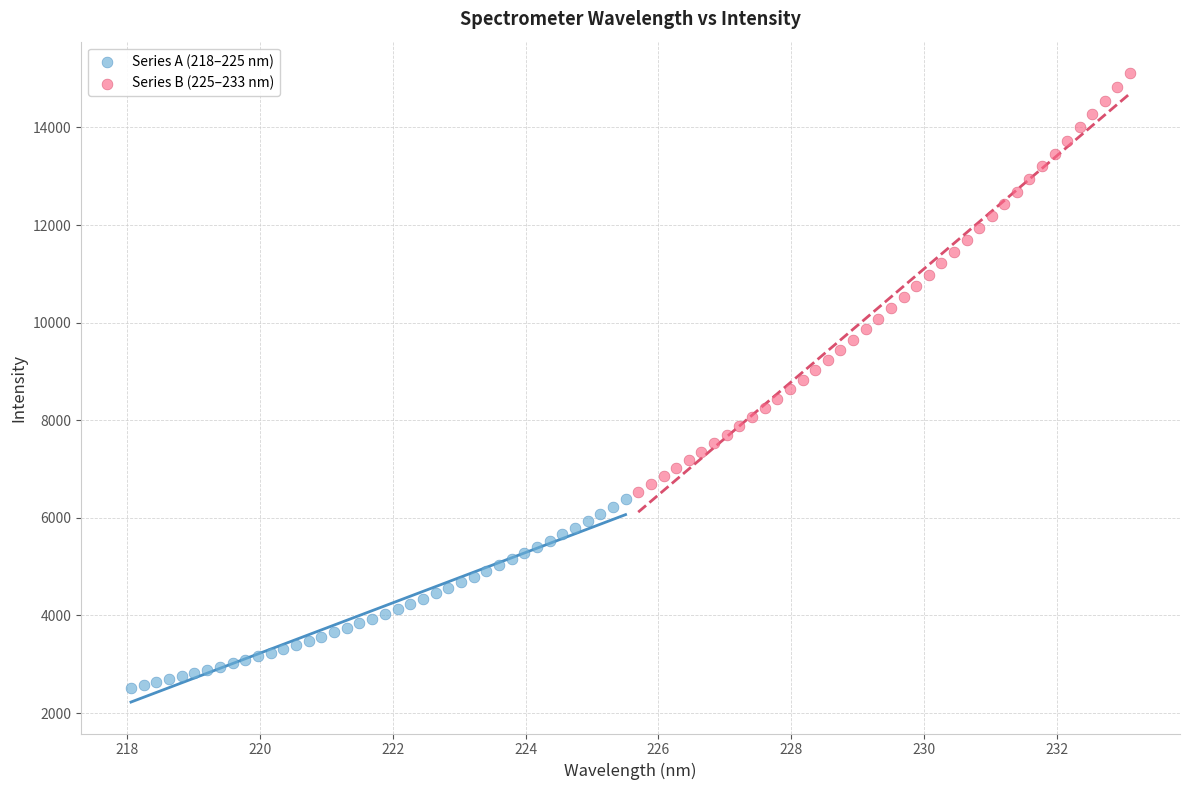

Which series reaches the maximum Y coordinate?

Series B (225–233 nm)